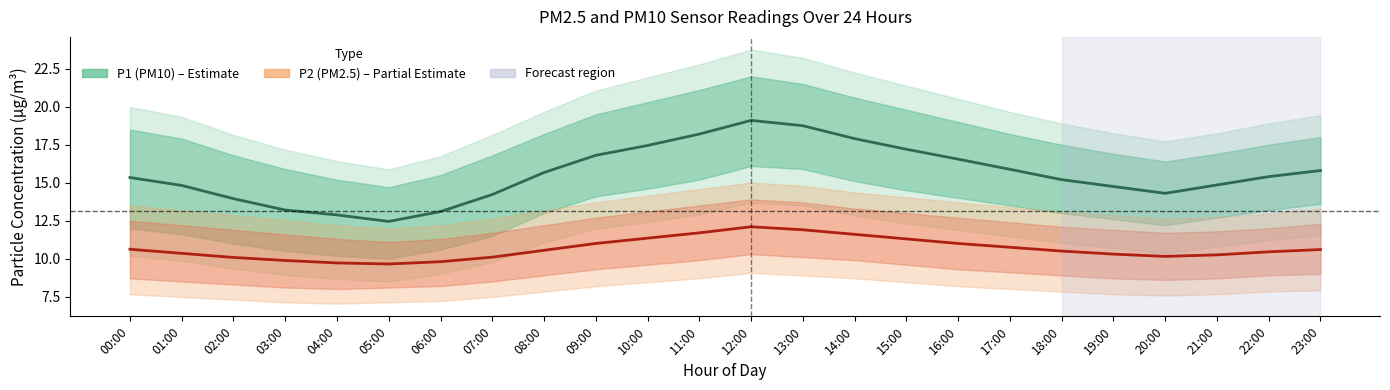

What is the label of the 21st point from the left?

20:00